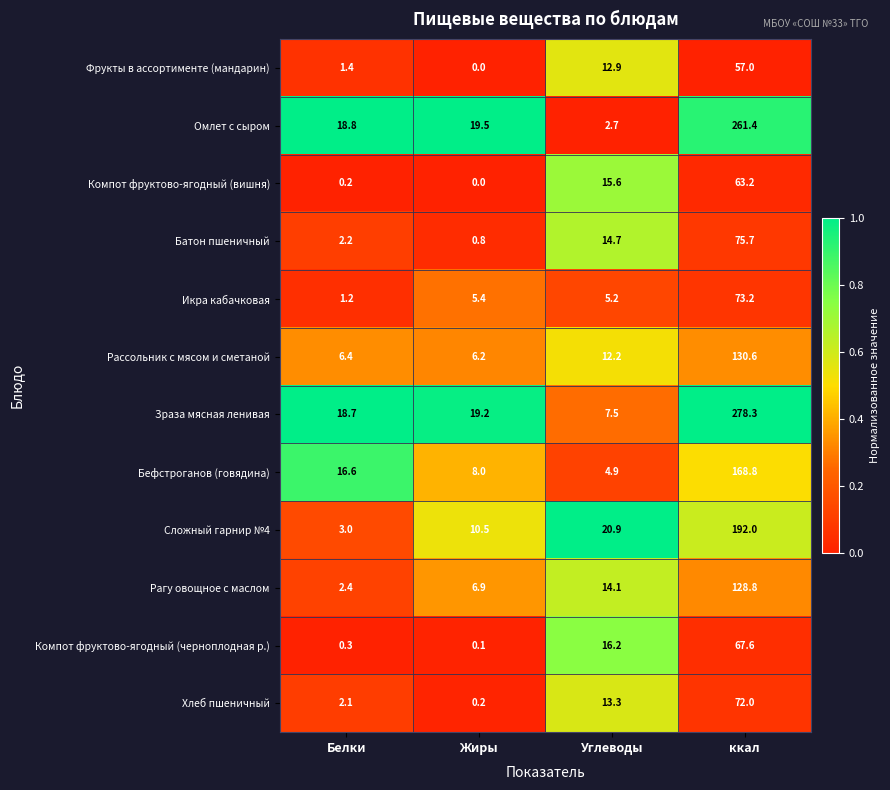

Is the value of Рагу овощное с маслом at Углеводы greater than the value of Рассольник с мясом и сметаной at Жиры?

Yes